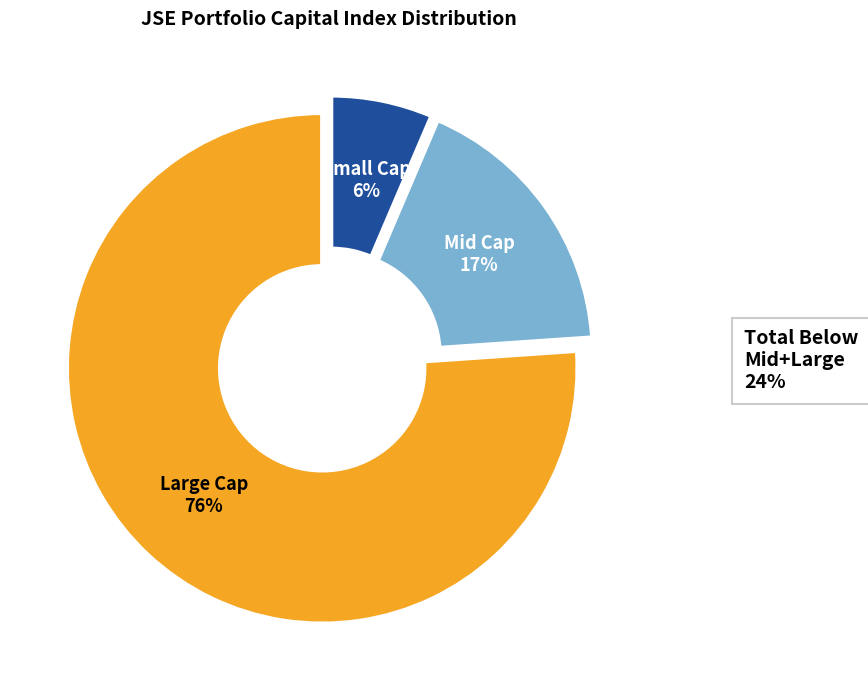

Is there a majority slice in this chart?

Yes